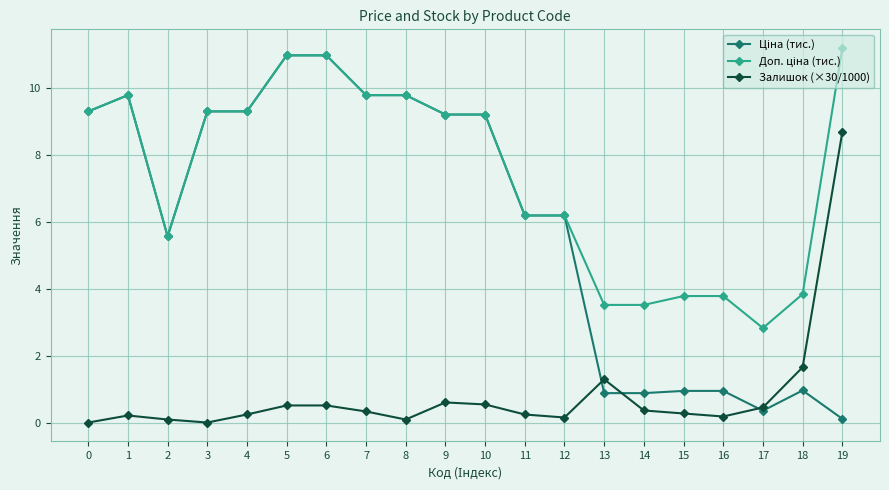

What is the maximum value shown in the chart?

11.2